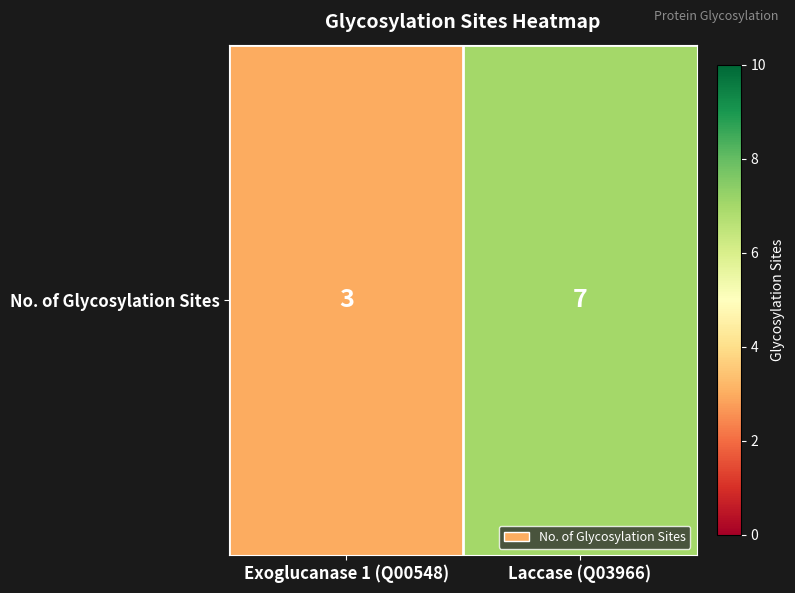

List the labels in order of value, smallest first.

Exoglucanase 1 (Q00548), Laccase (Q03966)